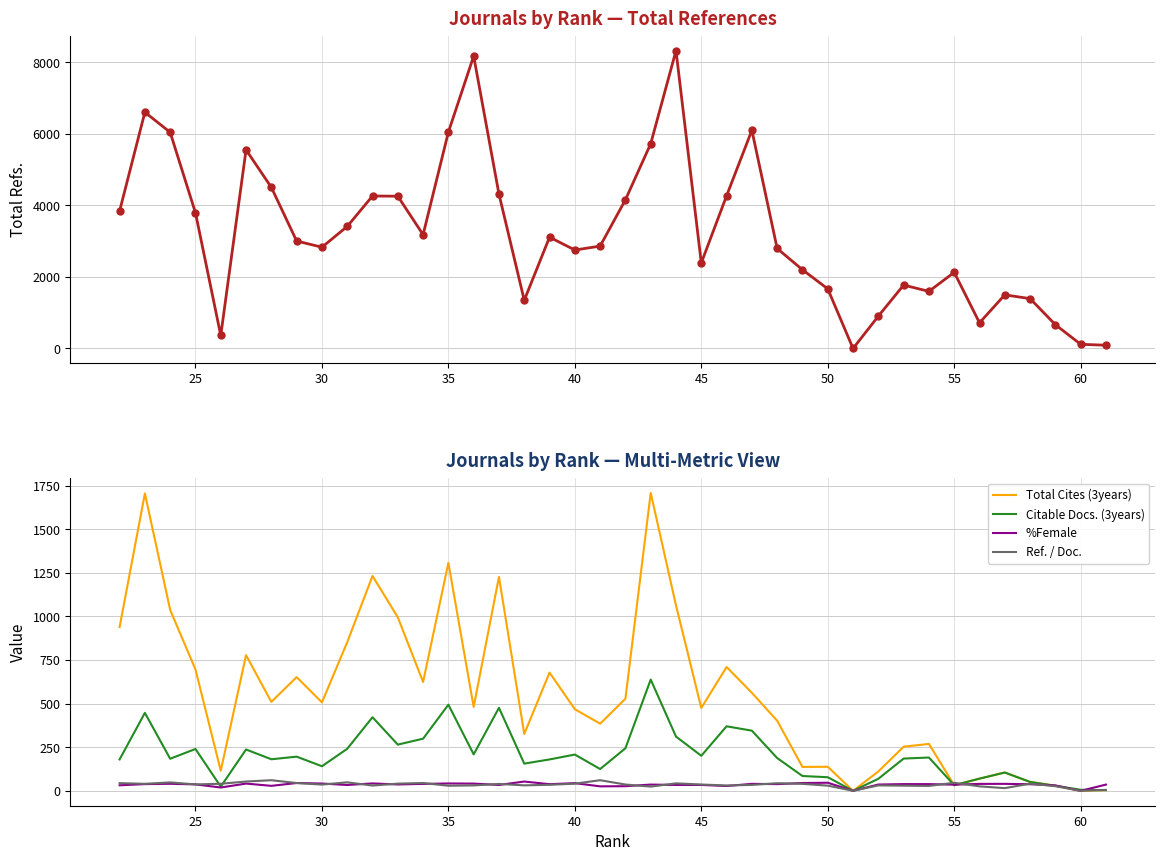

Which series has the widest spread of values?

Total Refs.